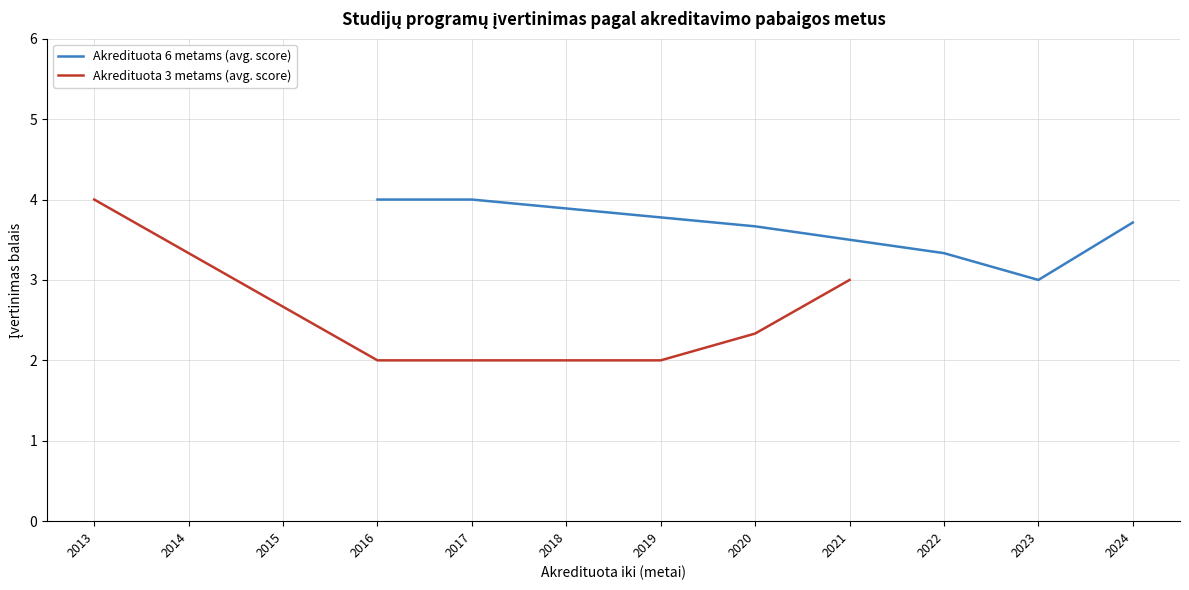

The Akredituota 6 metams (avg. score) series shows 4.0 at 2017. True or false?

True